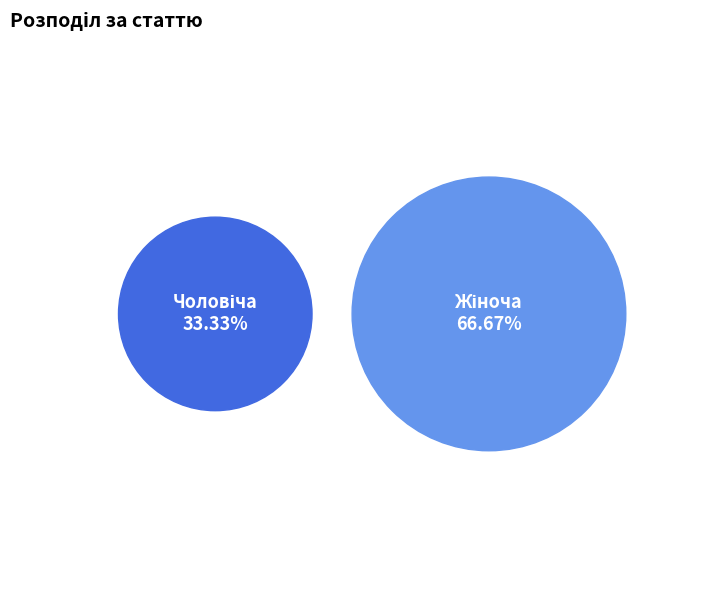

Rank the categories by value from highest to lowest.

Жіноча, Чоловіча